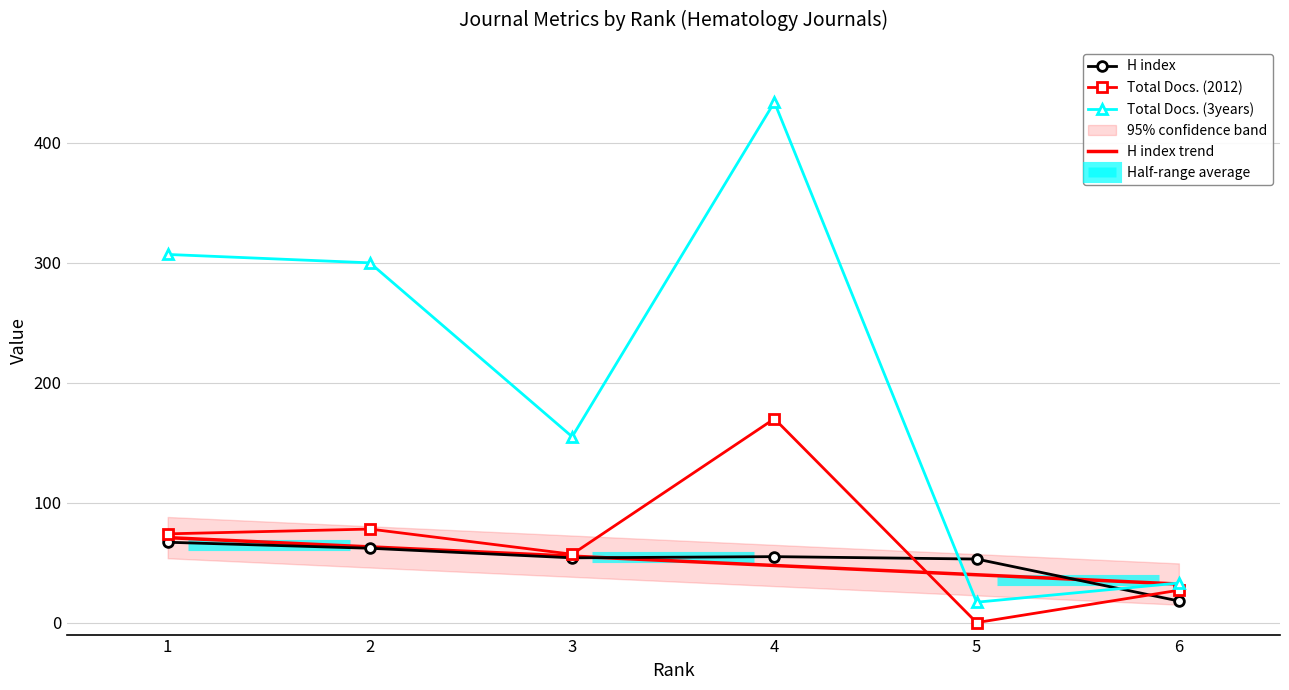

Which series has the largest range (max minus min)?

Total Docs. (3years)